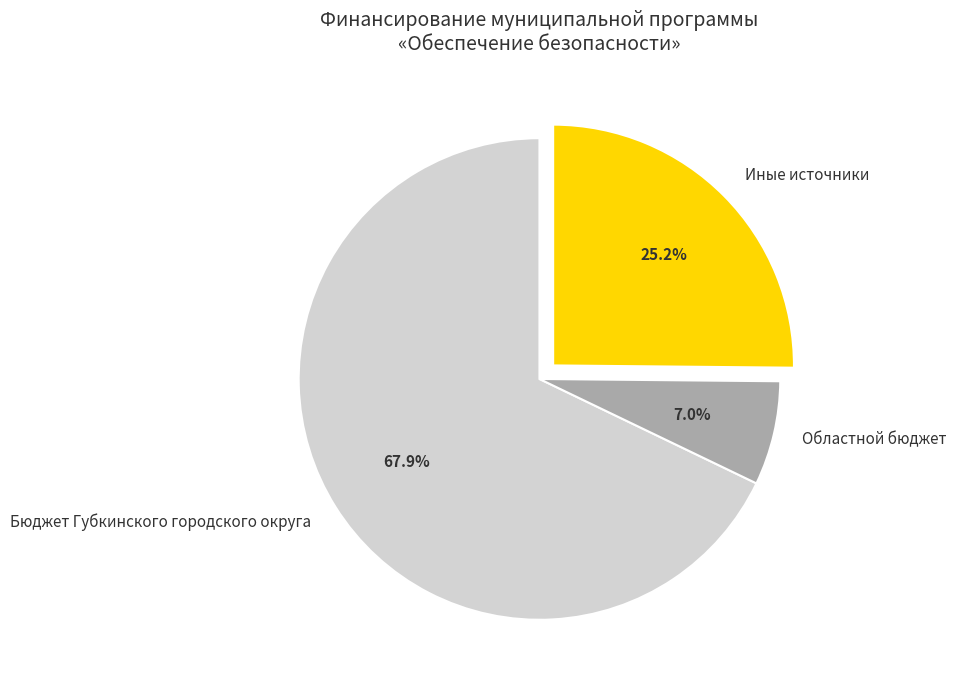

To the nearest percent, what is the difference between the Иные источники and Областной бюджет slice percentages?

18%